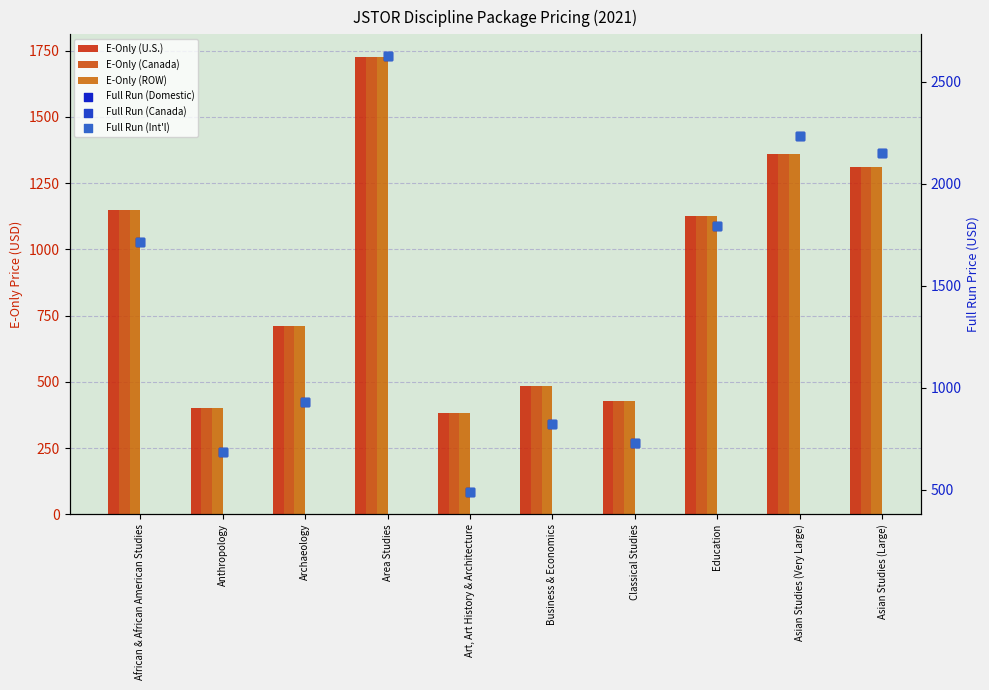

At how many categories does at least one series exceed 680?

9